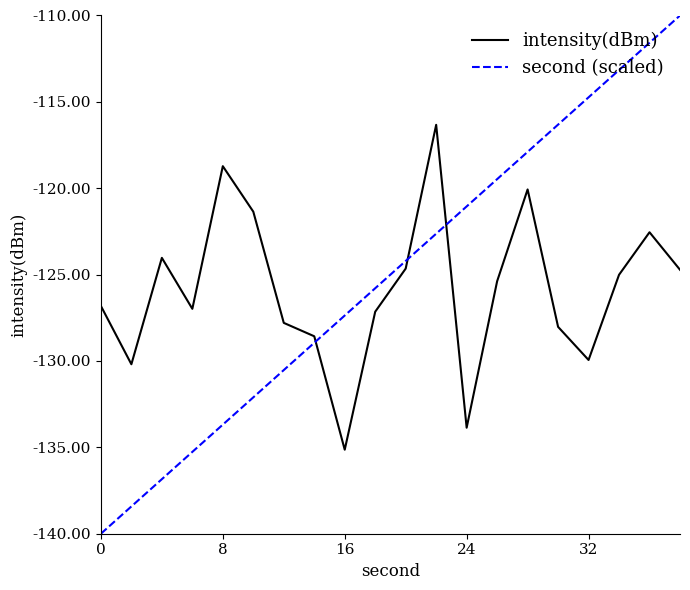

Reading left to right, what are all the values shown in this chart?

intensity(dBm): -126.8	-130.2	-124.0	-127.0	-118.7	-121.4	-127.8	-128.6	-135.1	-127.1	-124.7	-116.3	-133.9	-125.4	-120.1	-128.0	-129.9	-125.0	-122.5	-124.7
second (scaled): -140.0	-138.4	-136.8	-135.3	-133.7	-132.1	-130.5	-128.9	-127.4	-125.8	-124.2	-122.6	-121.1	-119.5	-117.9	-116.3	-114.7	-113.2	-111.6	-110.0